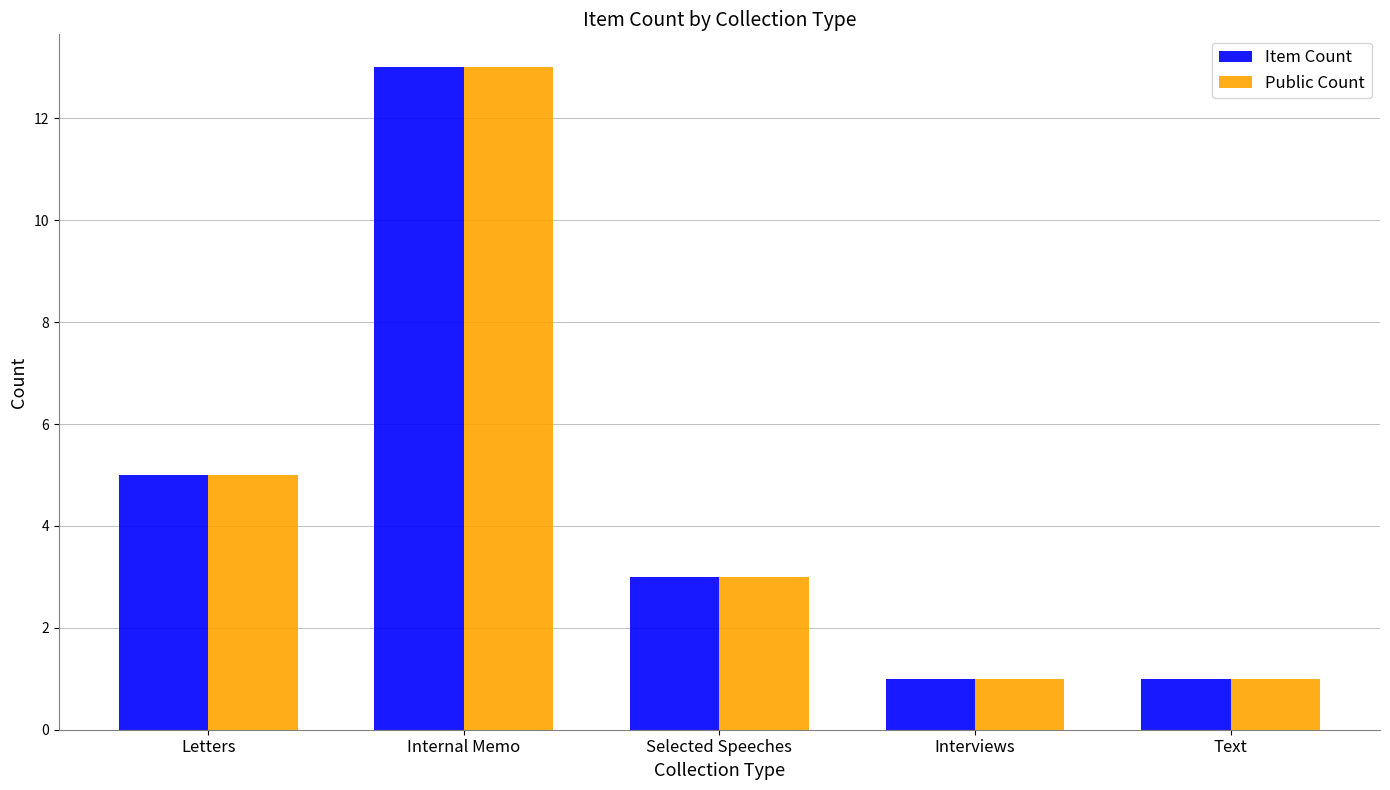

True or false: Public Count has a value of 3 at Selected Speeches.

True